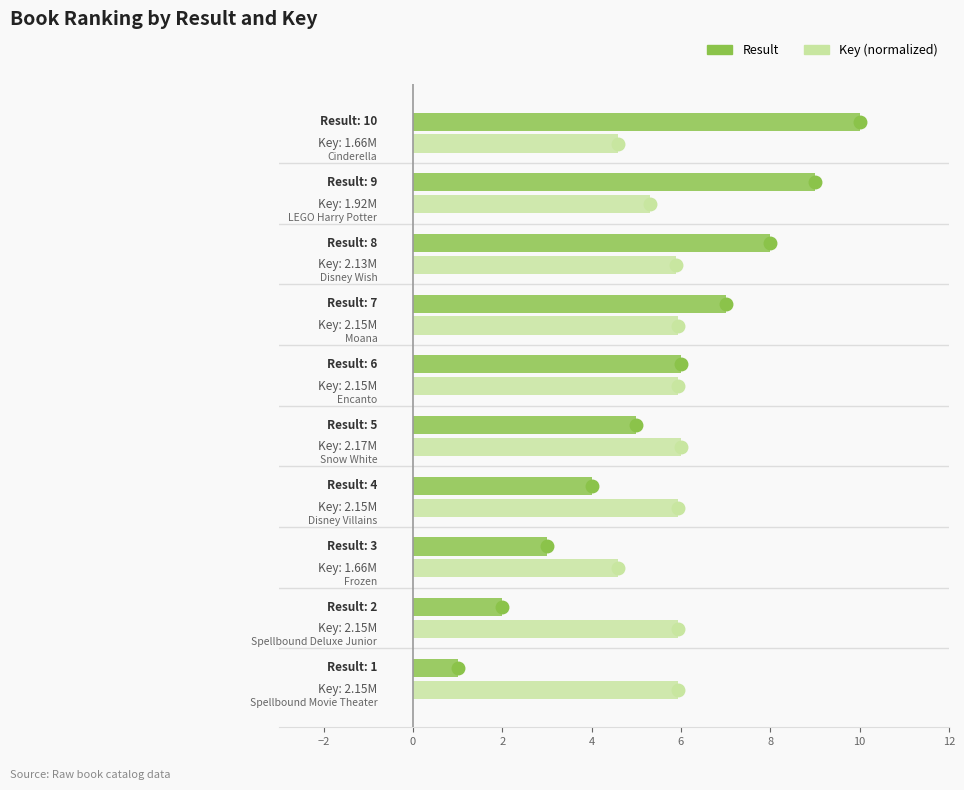

What is the difference between the maximum and minimum values in the Key (normalized) series?

1.4